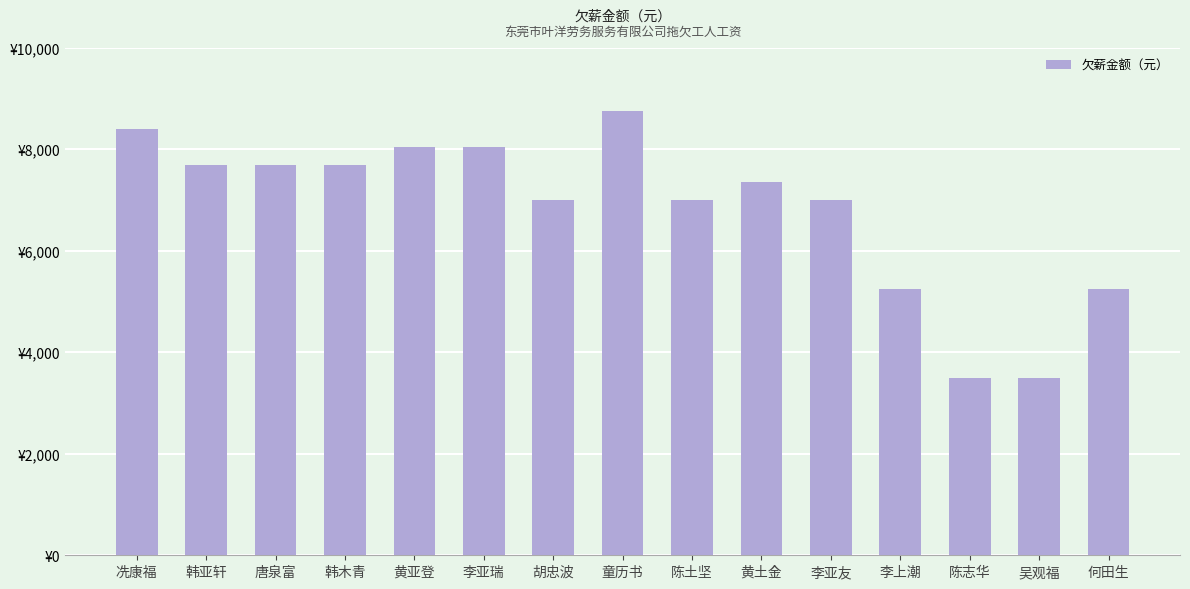

Does the chart contain any negative values?

No